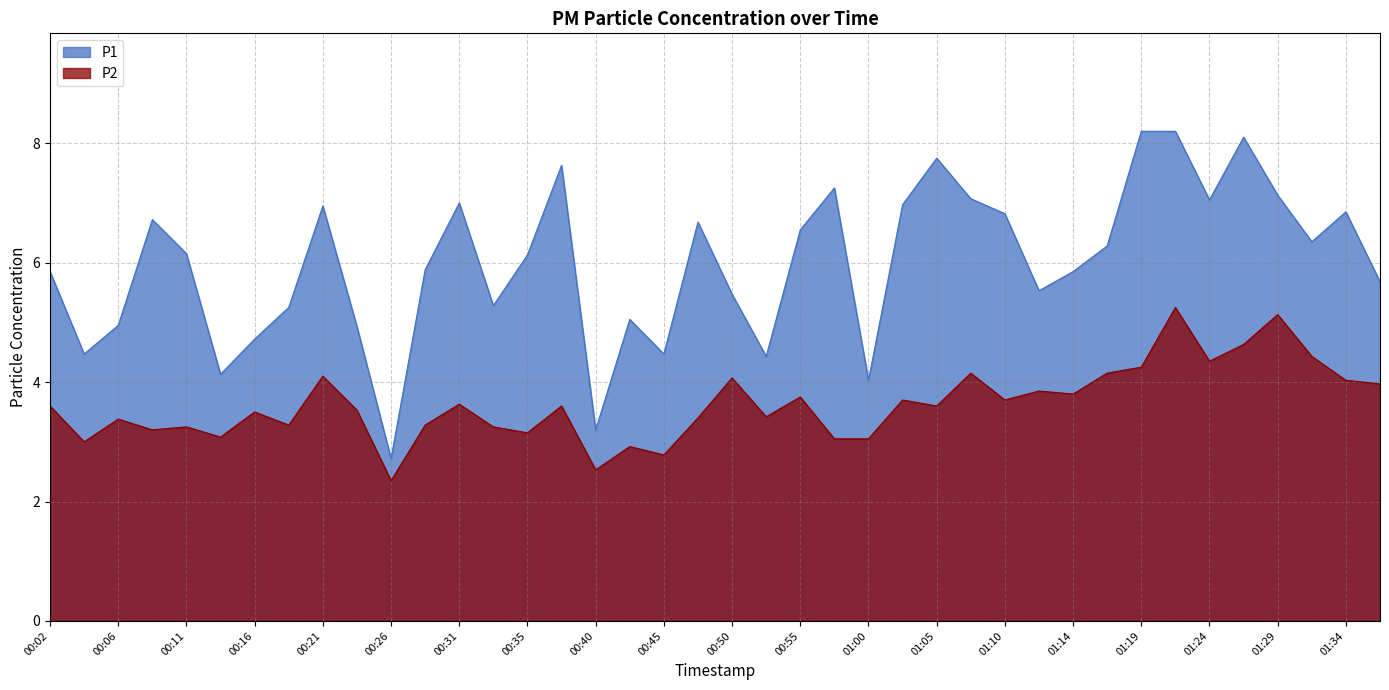

Reading left to right, extract all data points from this chart.

P1: 5.8	4.5	5.0	6.7	6.2	4.1	4.7	5.2	7.0	4.9	2.7	5.9	7.0	5.3	6.1	7.6	3.2	5.0	4.5	6.7	5.5	4.4	6.5	7.2	4.0	7.0	7.8	7.1	6.8	5.5	5.8	6.3	8.2	8.2	7.0	8.1	7.1	6.3	6.8	5.7
P2: 3.6	3.0	3.4	3.2	3.2	3.1	3.5	3.3	4.1	3.5	2.4	3.3	3.6	3.2	3.1	3.6	2.5	2.9	2.8	3.4	4.1	3.4	3.8	3.0	3.0	3.7	3.6	4.2	3.7	3.9	3.8	4.2	4.2	5.2	4.3	4.6	5.1	4.4	4.0	4.0